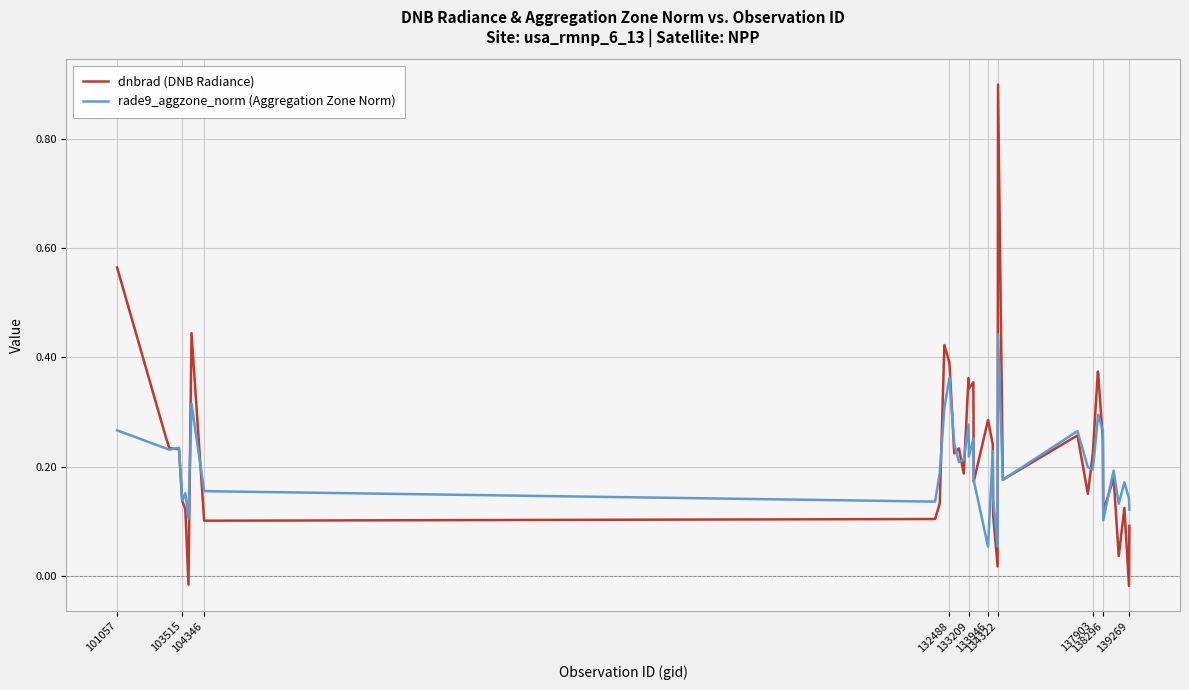

What is the highest value of the dnbrad (DNB Radiance) series?

0.9